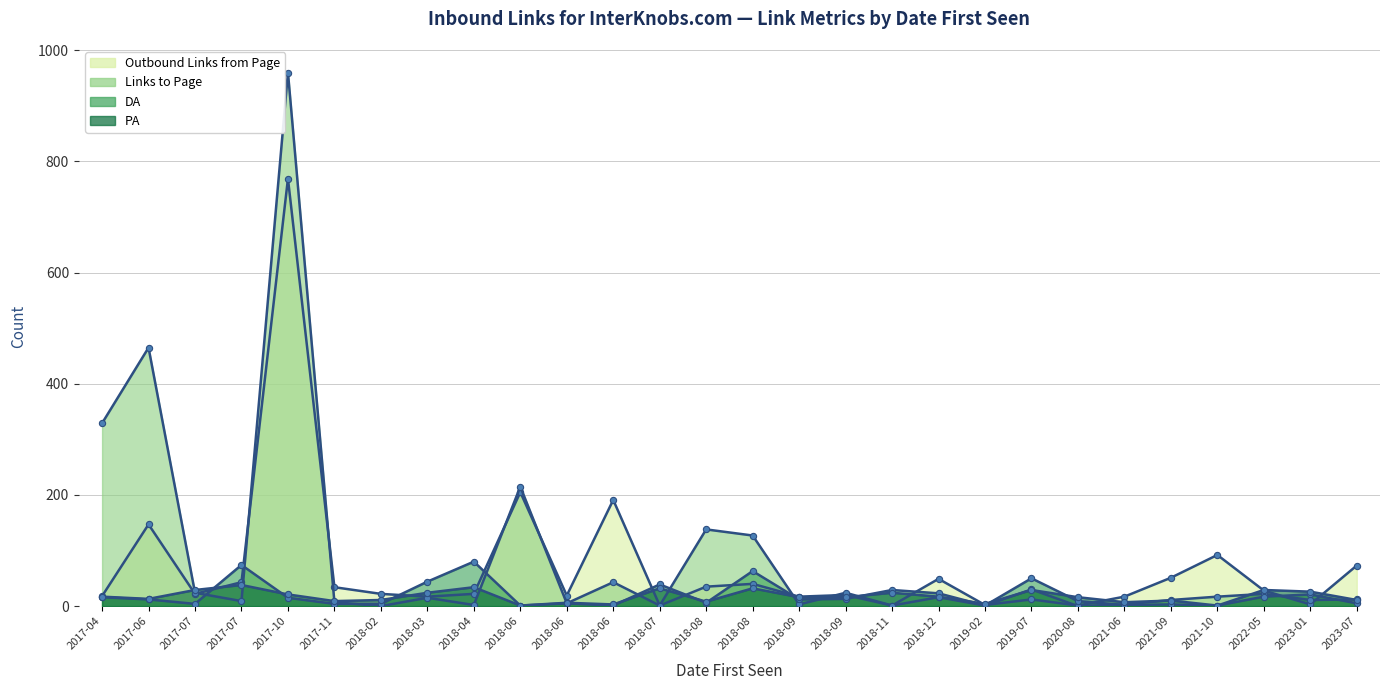

Where is the first local maximum for DA?

2017-07